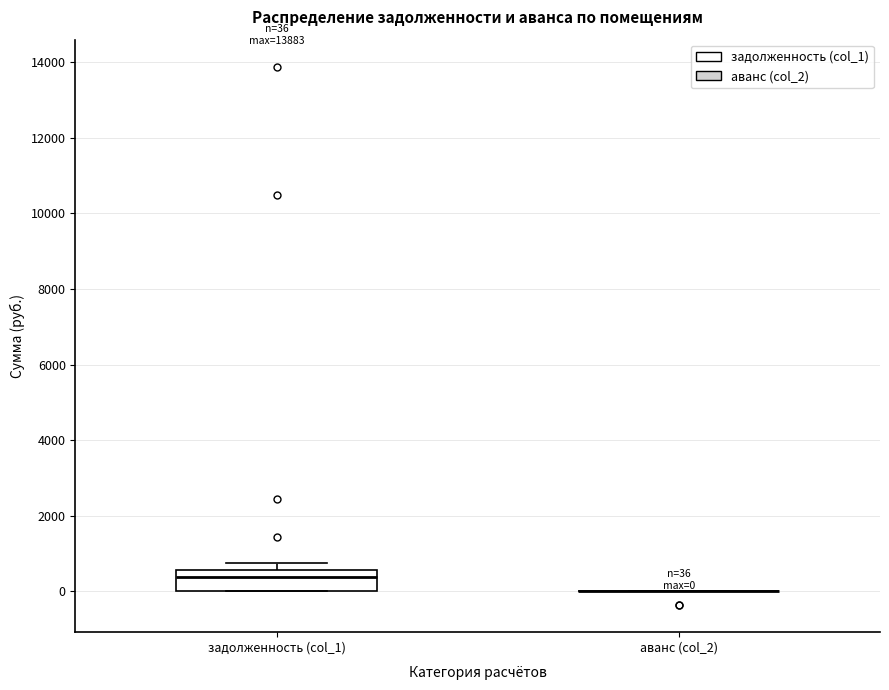

Comparing the boxes themselves (not the whiskers), which one is the tallest?

задолженность (col_1)